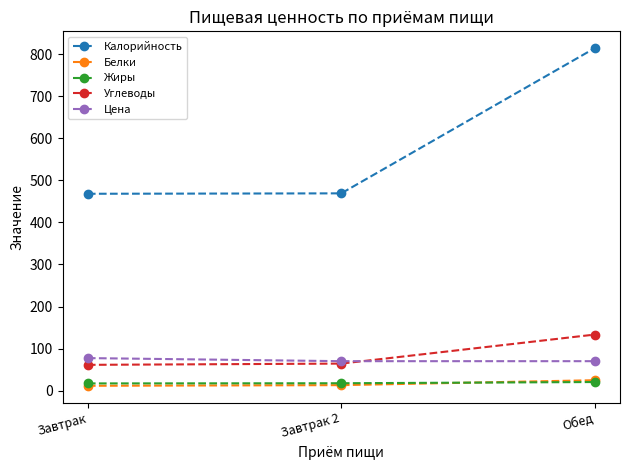

What is the approximate value of Цена at Обед?

70.0